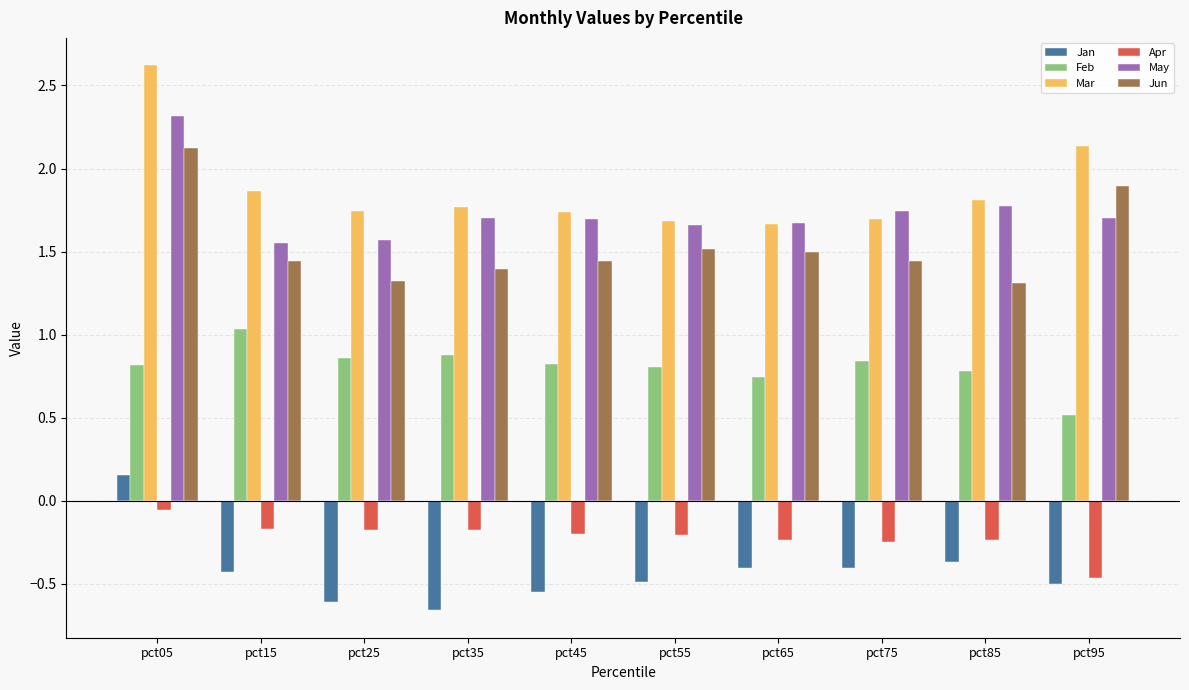

Which series has the largest total across all categories?

Mar